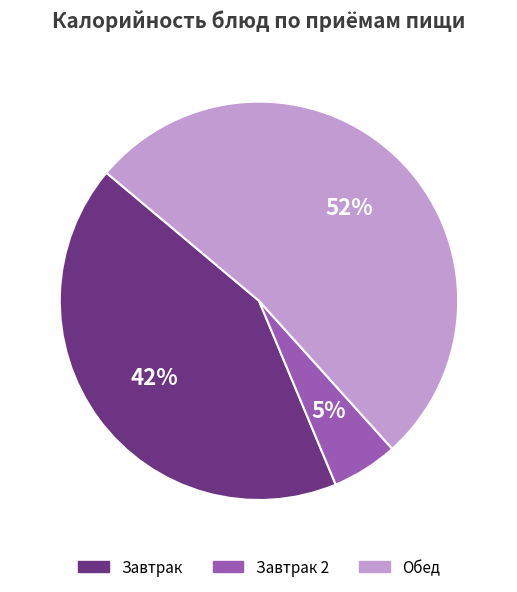

Is it true that Завтрак is 37% of the pie?

False